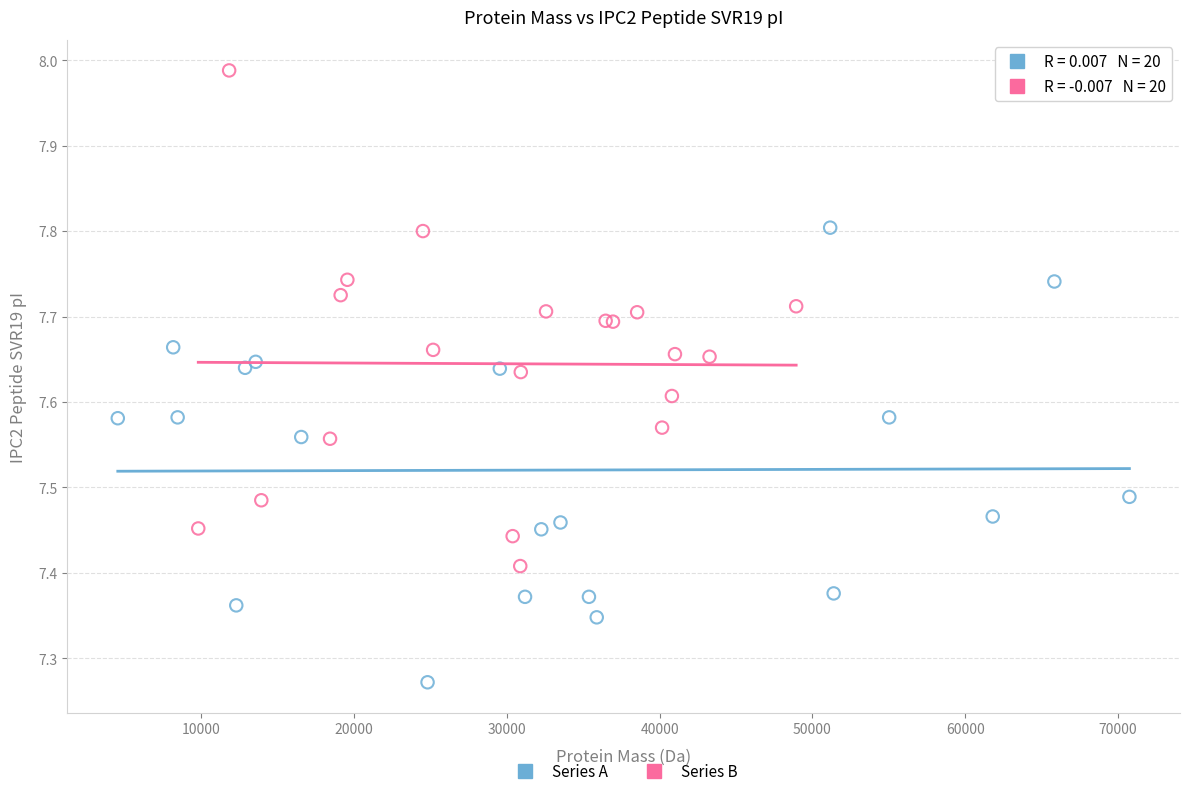

Which series contains the lowest Y value?

Series A